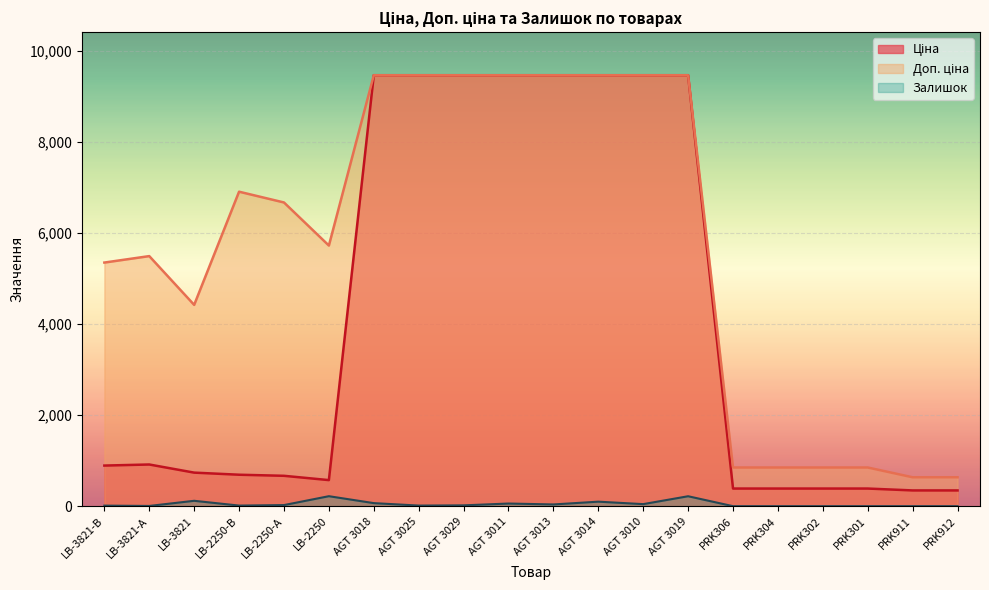

What is the difference between the maximum and minimum values in the Доп. ціна series?

8824.9